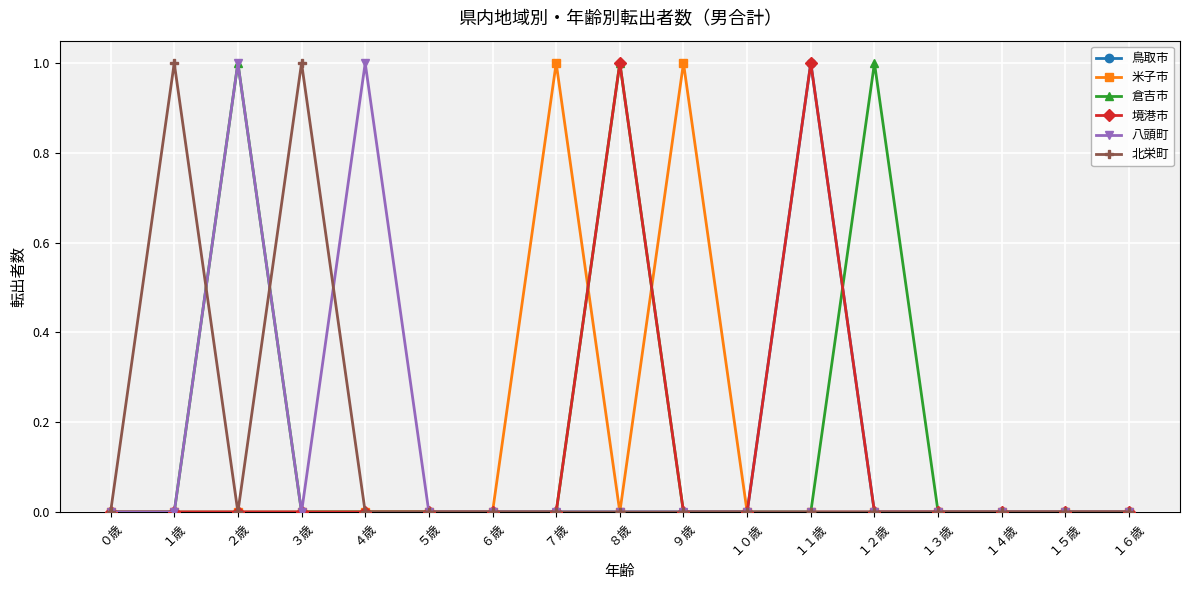

What is the label of the 5th point from the left?

４歳